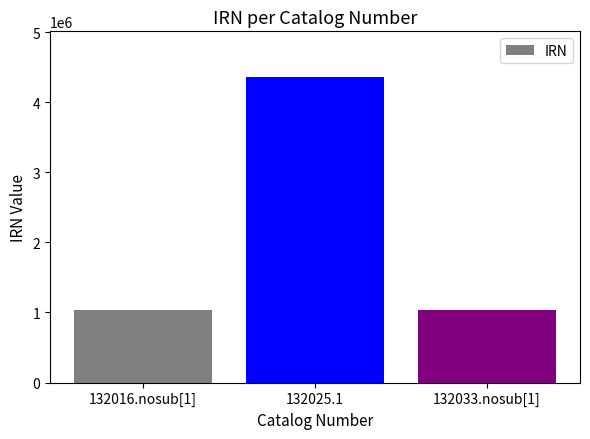

Is it true that the value at 132025.1 is 7194505?

False